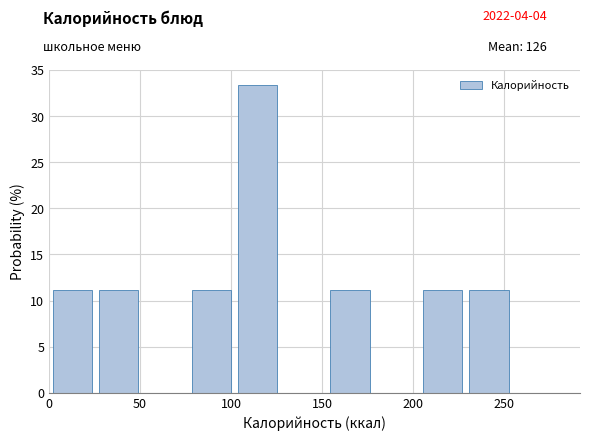

How tall is the bar that spans 25 to 50 on the x-axis? Neither the bar edges nor the heights are printed on the chart, so give them approximately, as read against the axes.

11.0